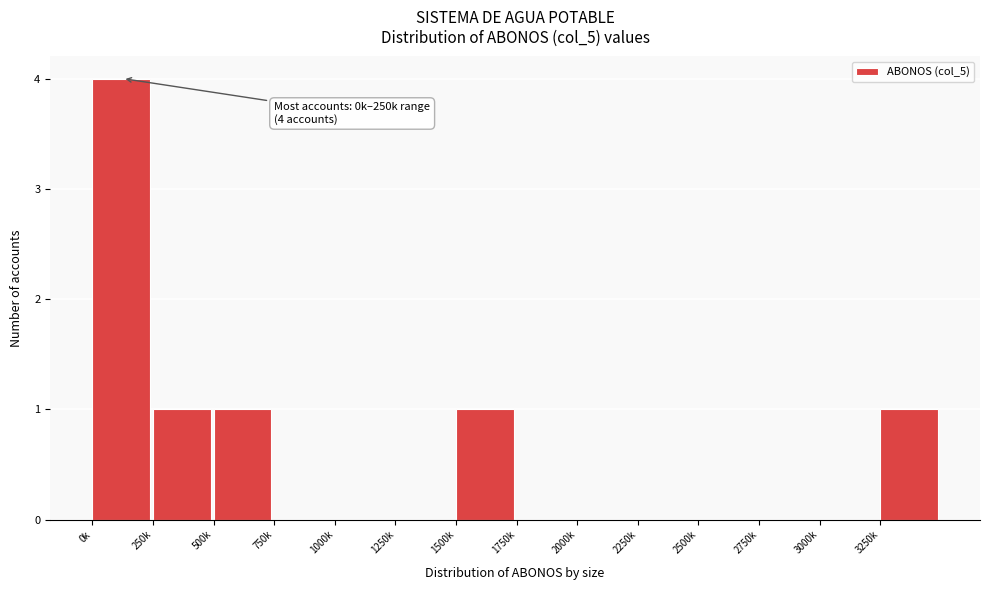

Reading left to right, what are all the values shown in this chart?

0k=4	250k=1	500k=1	750k=0	1000k=0	1250k=0	1500k=1	1750k=0	2000k=0	2250k=0	2500k=0	2750k=0	3000k=0	3250k=1